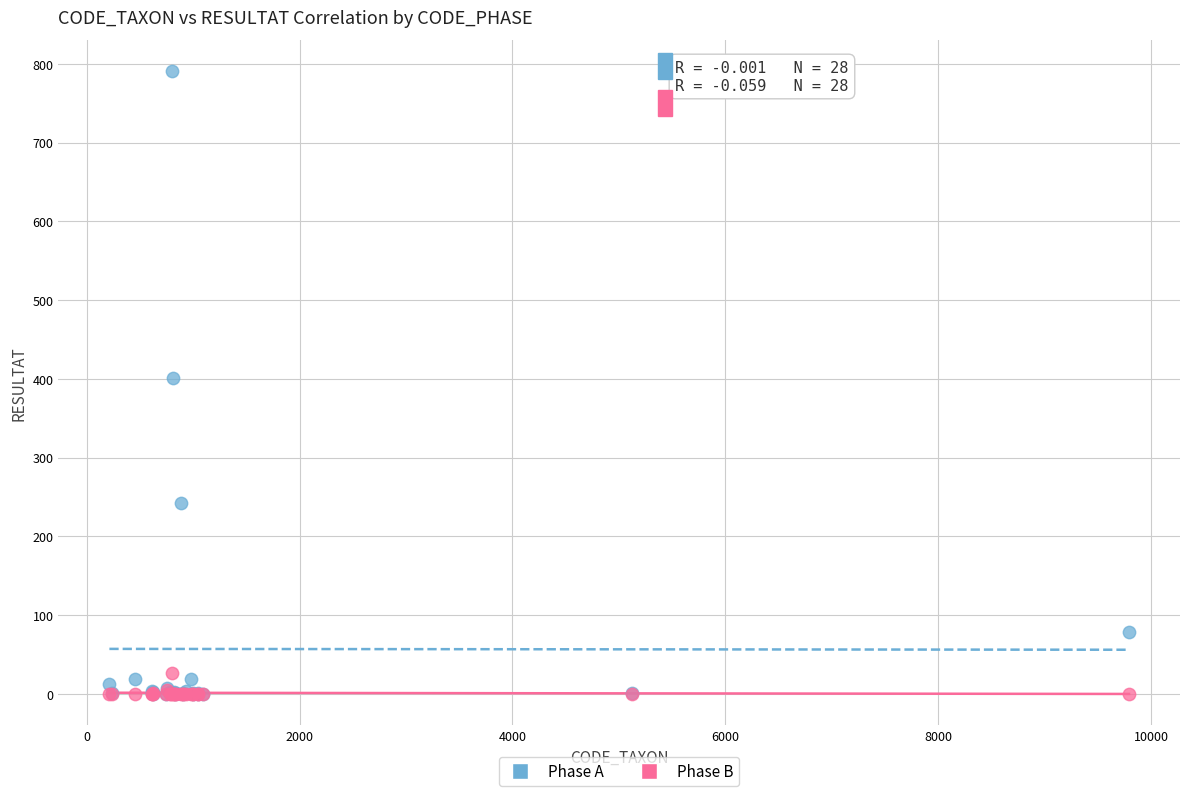

What are all the series names shown in the legend?

Phase A, Phase B